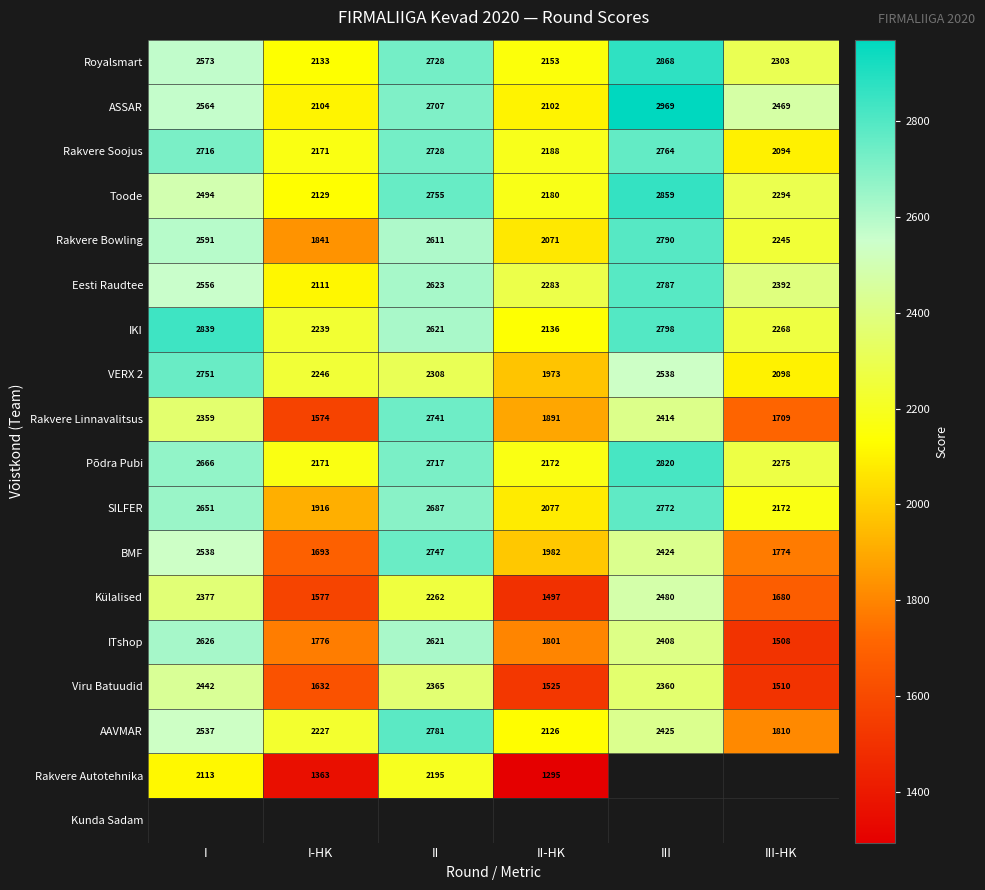

The value of AAVMAR at III-HK is 2560. True or false?

False